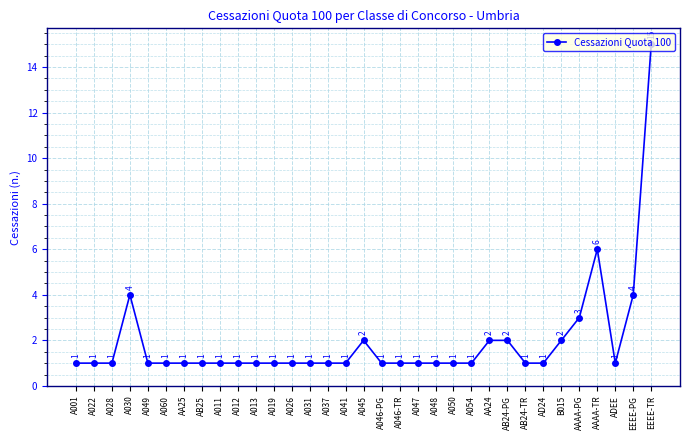

What is the change in value from A011 to B015?

+1